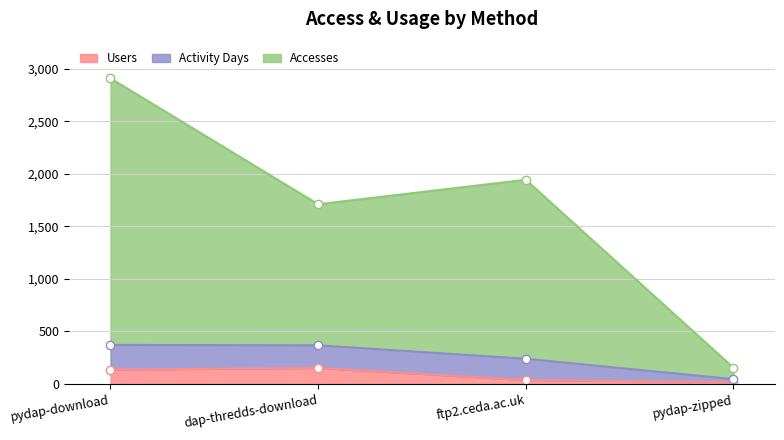

What is the average value of the Accesses series?

1679